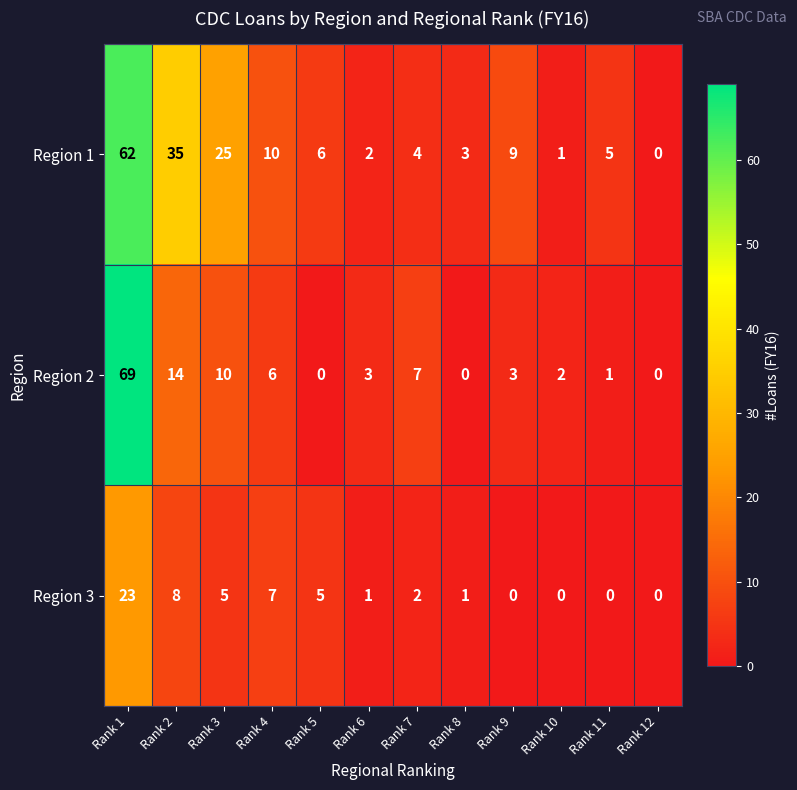

Rank the series at Rank 10 from lowest to highest value.

Region 3, Region 1, Region 2